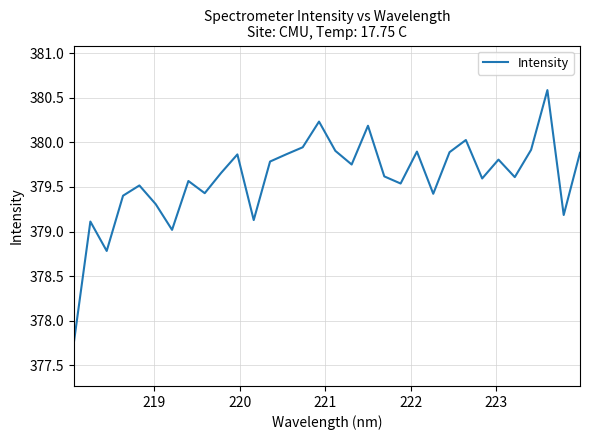

How many lines are shown in the chart?

1